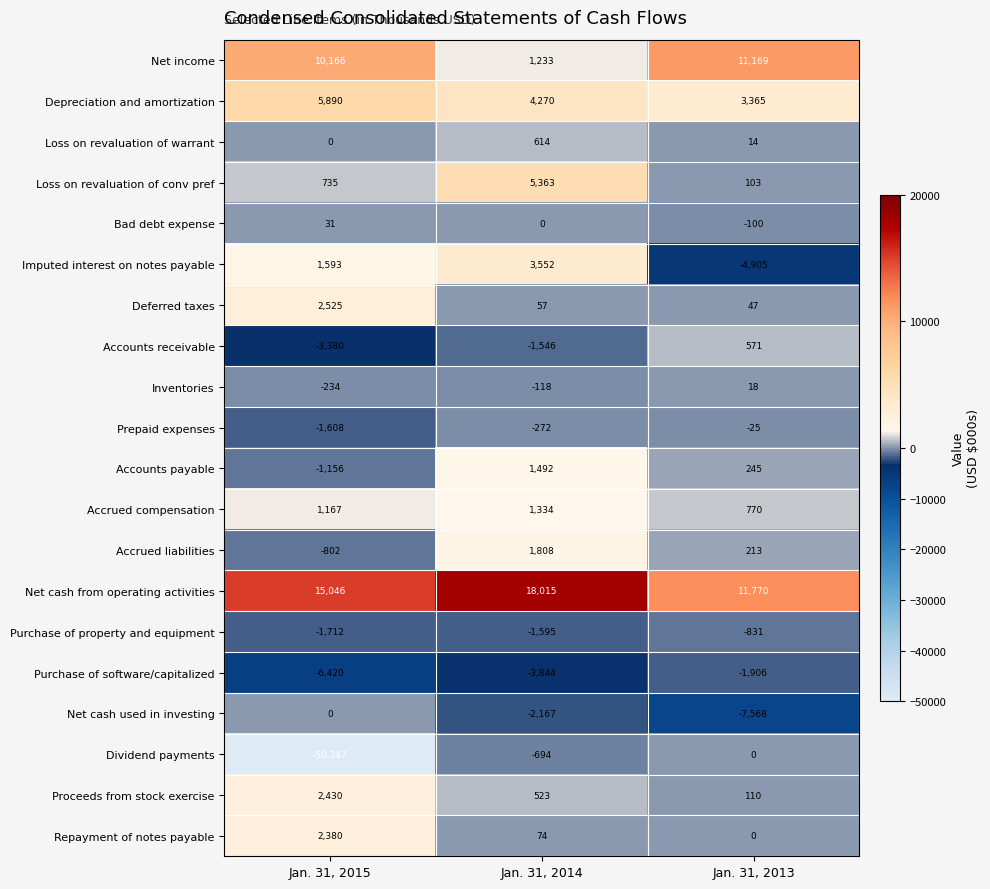

List the labels in order of Inventories value, largest first.

Jan. 31, 2013, Jan. 31, 2014, Jan. 31, 2015